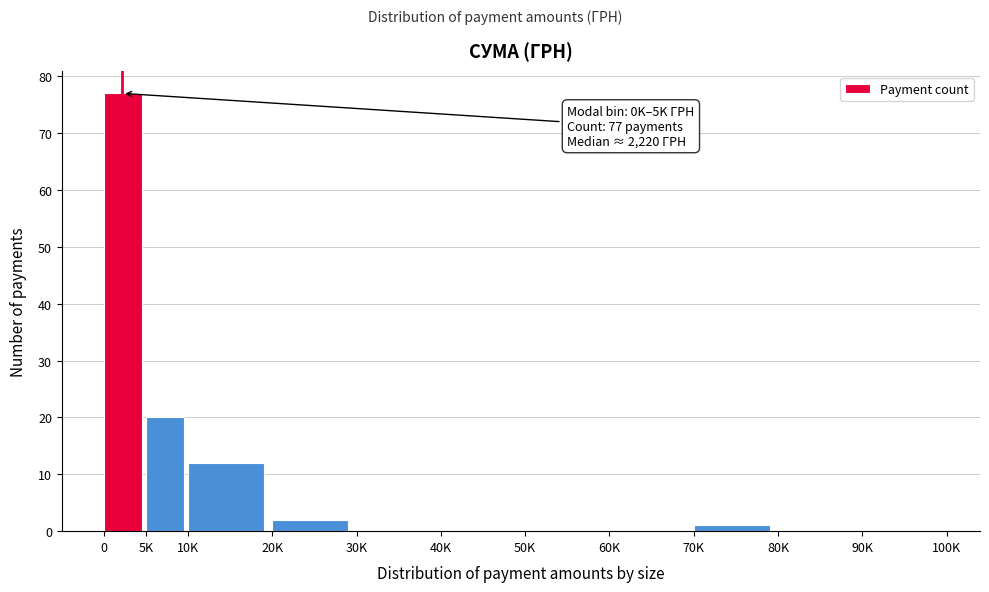

Reading left to right, transcribe all the data shown in this chart.

0=77	5K=20	10K=12	20K=2	30K=0	40K=0	50K=0	60K=0	70K=1	80K=0	90K=0